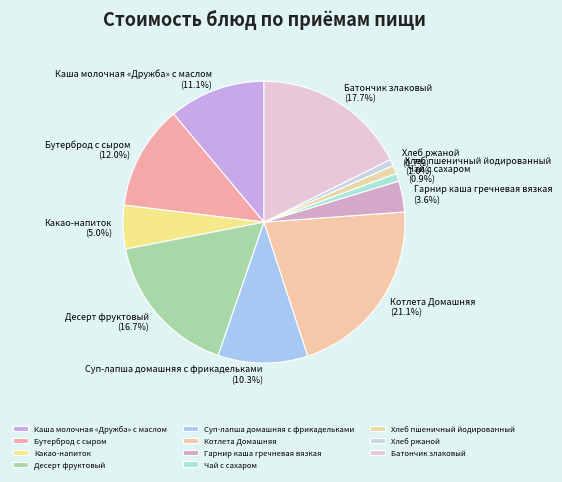

To the nearest percent, what is the difference between the Десерт фруктовый and Гарнир каша гречневая вязкая slice percentages?

13%